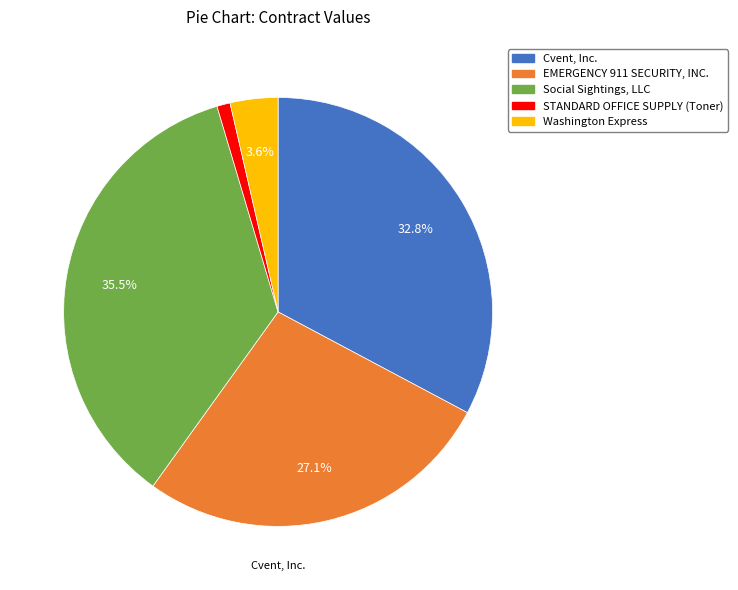

Is it true that Washington Express is 16% of the pie?

False